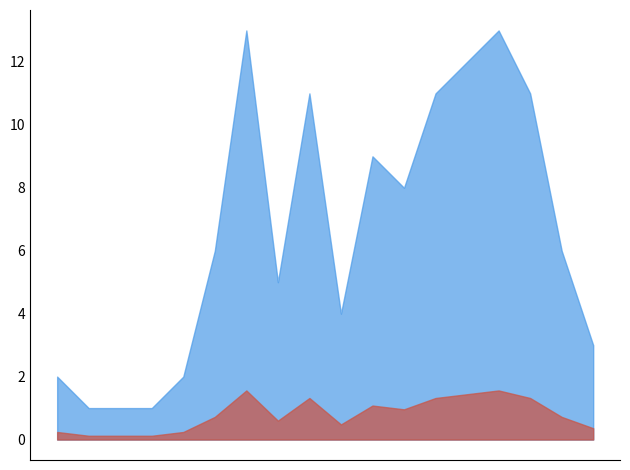

What is the maximum value shown in the chart?

13.0